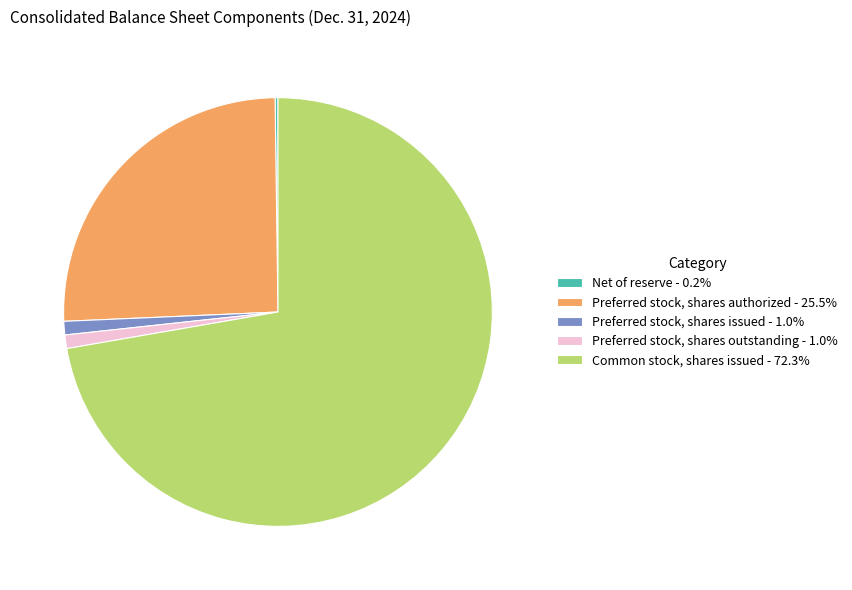

Is there any slice that represents more than half of the pie?

Yes